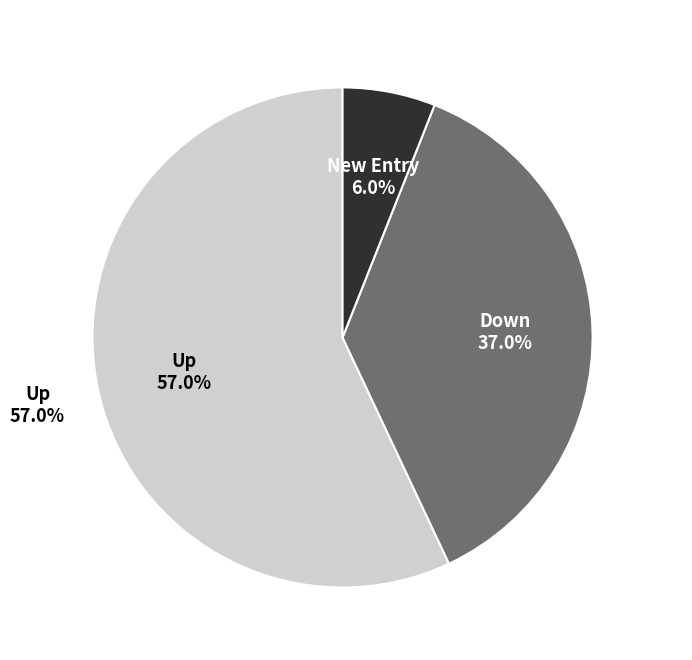

The down slice represents 37% of the pie. True or false?

True